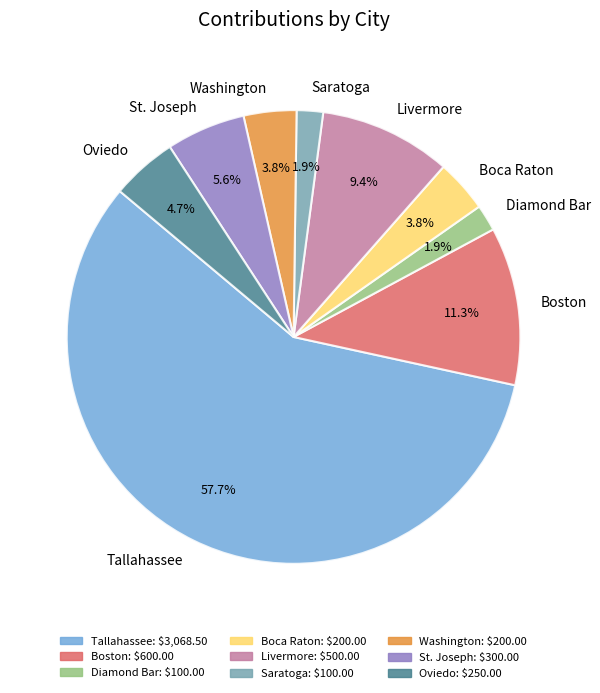

The Boca Raton slice represents 4% of the pie. True or false?

True